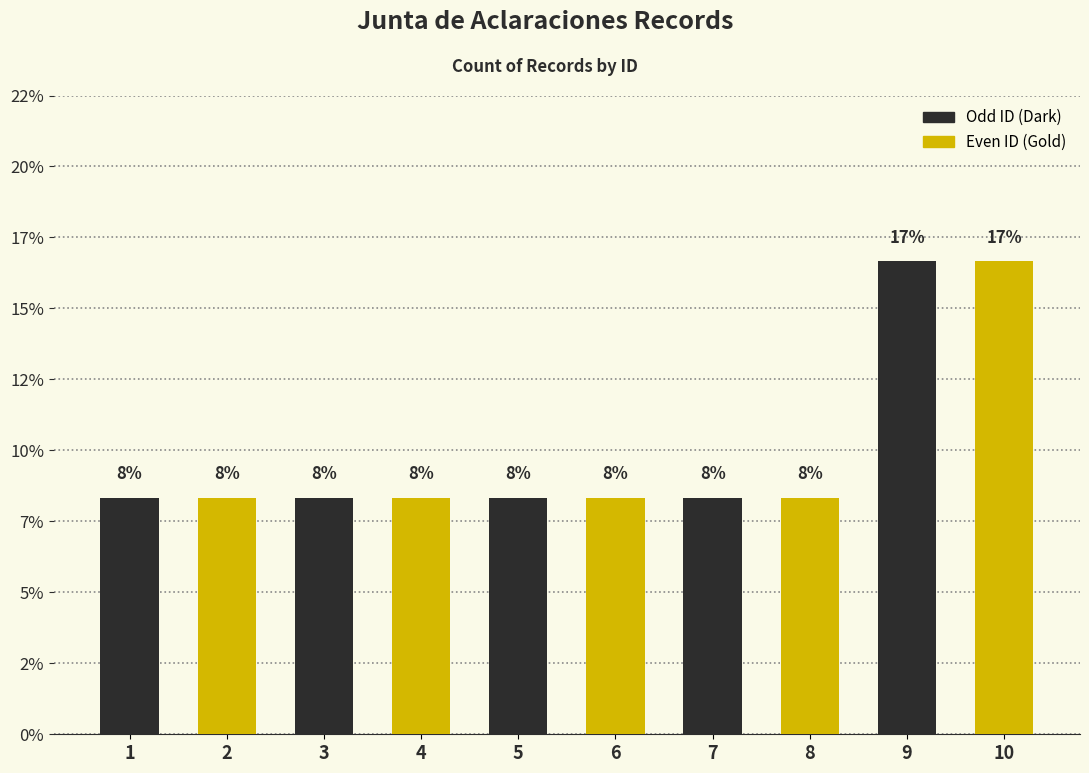

Rank the categories by value from lowest to highest.

1, 2, 3, 4, 5, 6, 7, 8, 9, 10